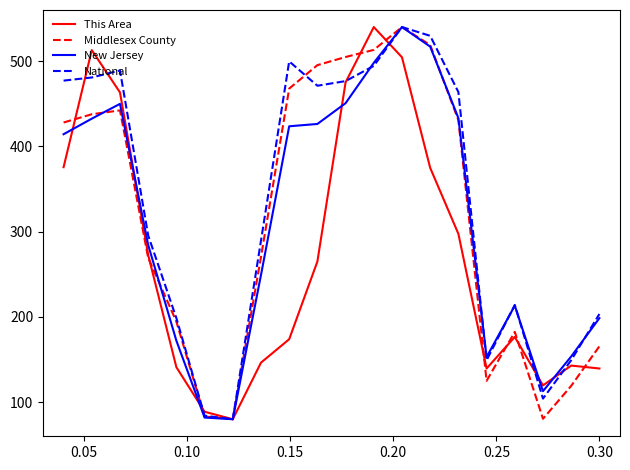

What is the minimum value shown in the chart?

80.0